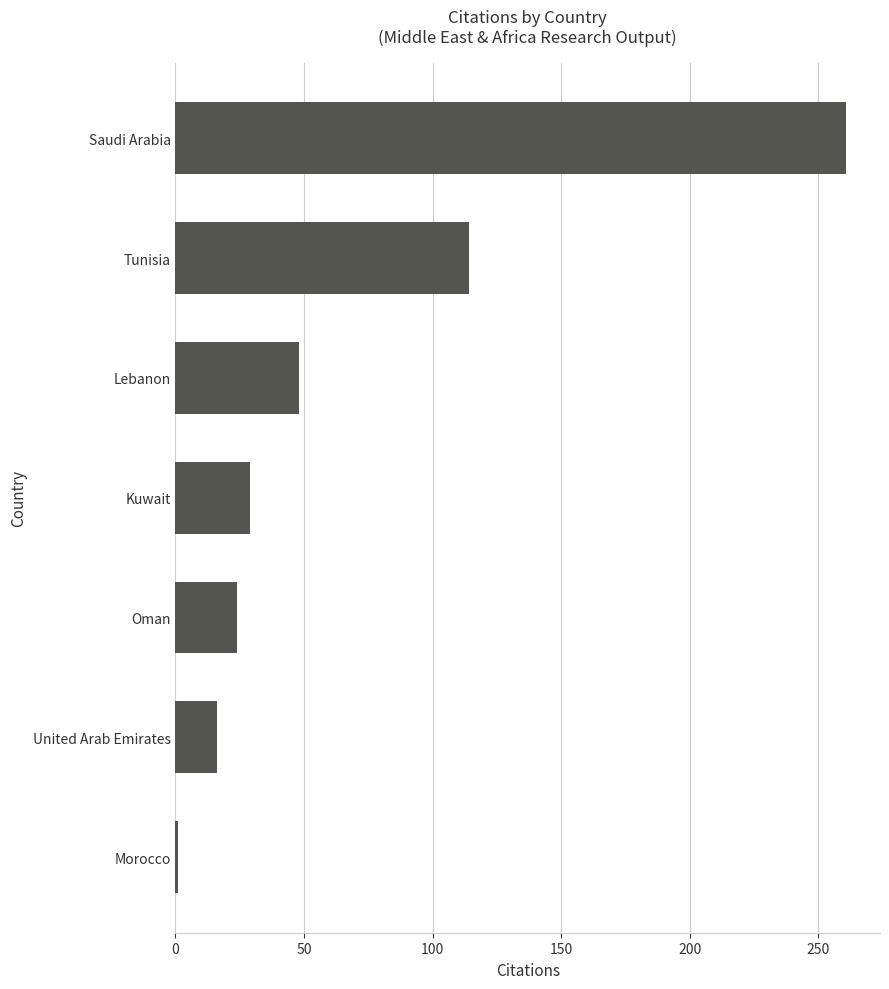

Rank the categories by value from lowest to highest.

Morocco, United Arab Emirates, Oman, Kuwait, Lebanon, Tunisia, Saudi Arabia